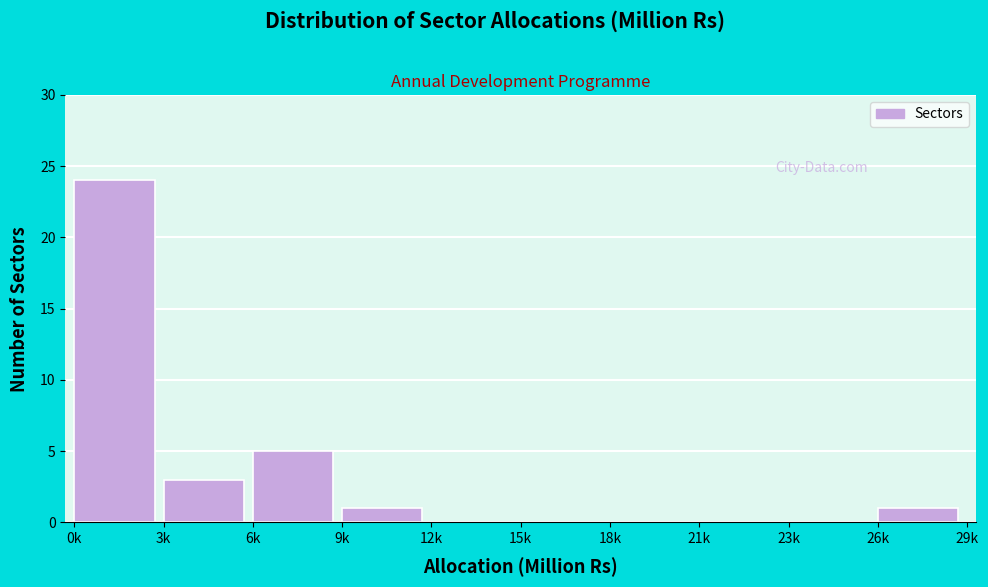

Reading left to right, list all the values displayed in this chart.

0k=24	3k=3	6k=5	9k=1	12k=0	15k=0	18k=0	21k=0	23k=0	26k=1